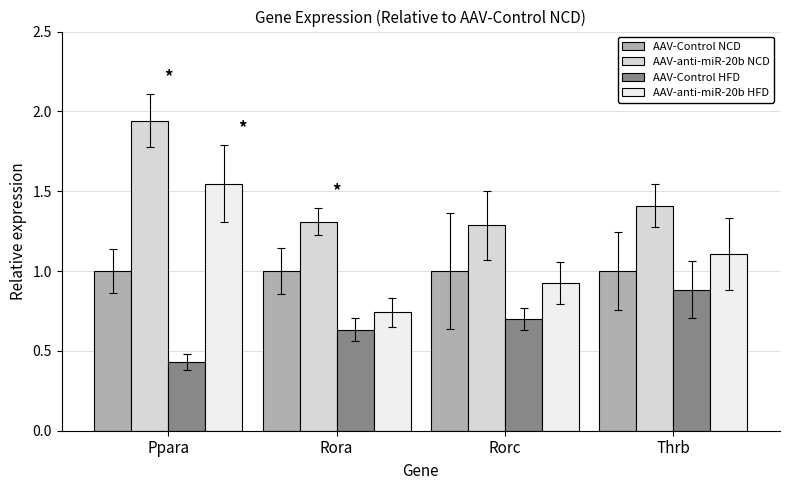

What is the sum of the AAV-anti-miR-20b HFD values at Ppara and Rora?

2.3